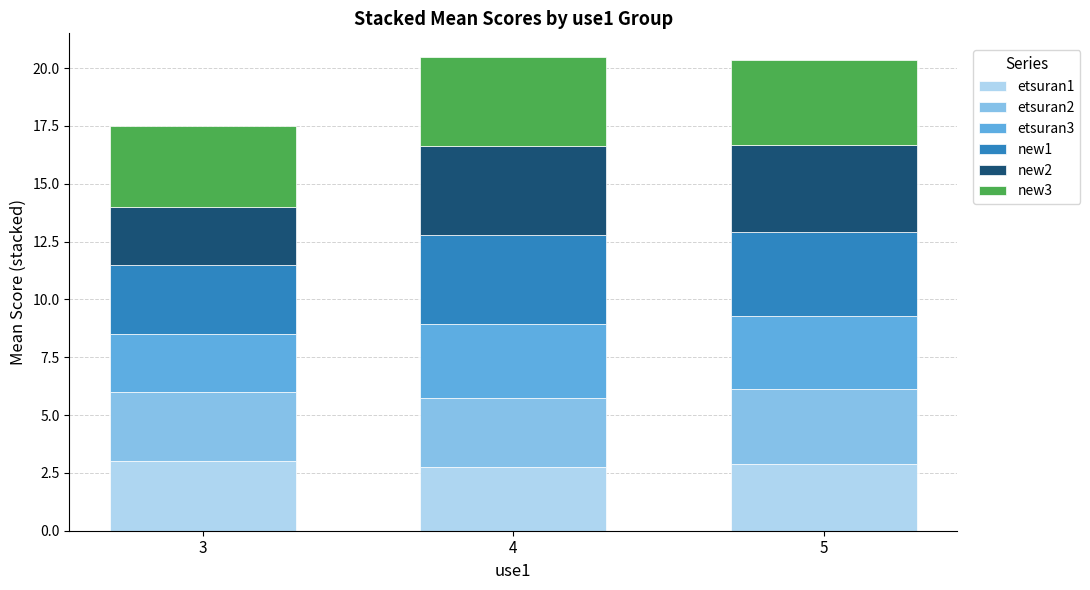

What is the highest value of the etsuran1 series?

3.0